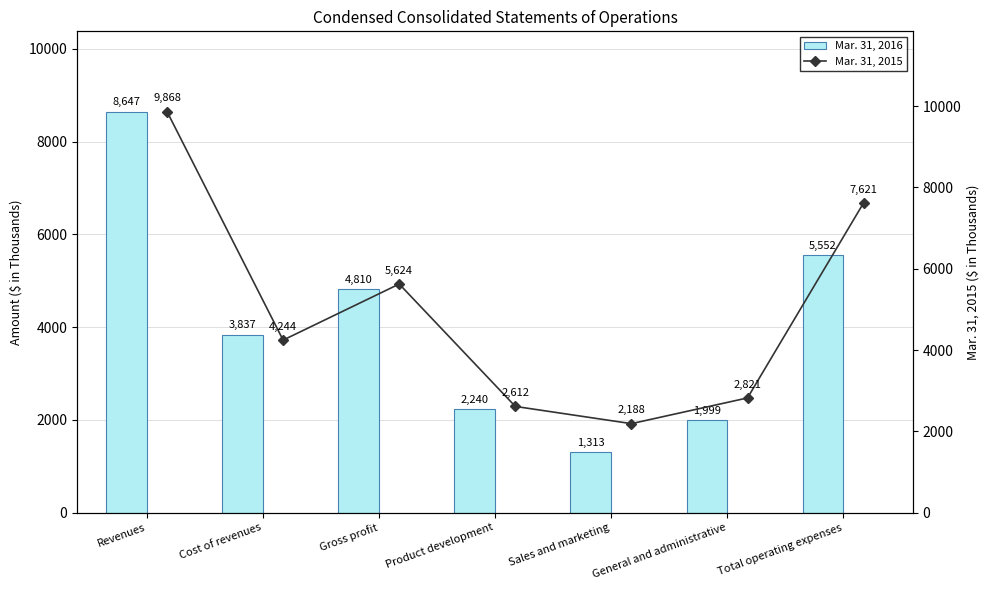

What is the approximate value of Mar. 31, 2016 at Gross profit?

4810